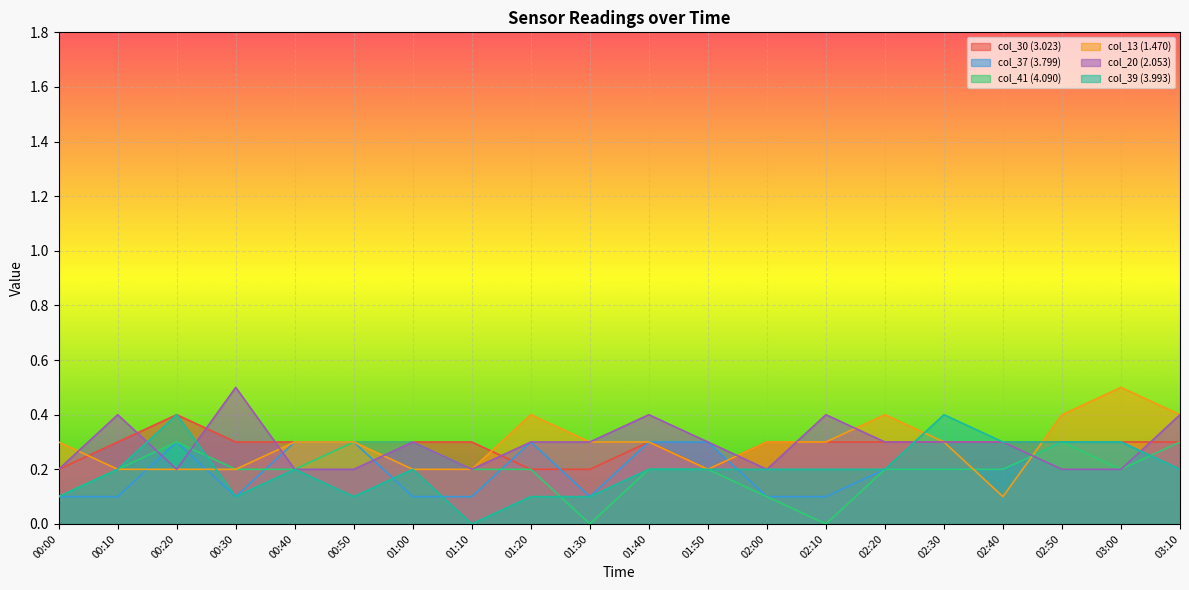

List the series in order of their peak value, lowest first.

col_37 (3.799), col_41 (4.090), col_30 (3.023), col_39 (3.993), col_13 (1.470), col_20 (2.053)